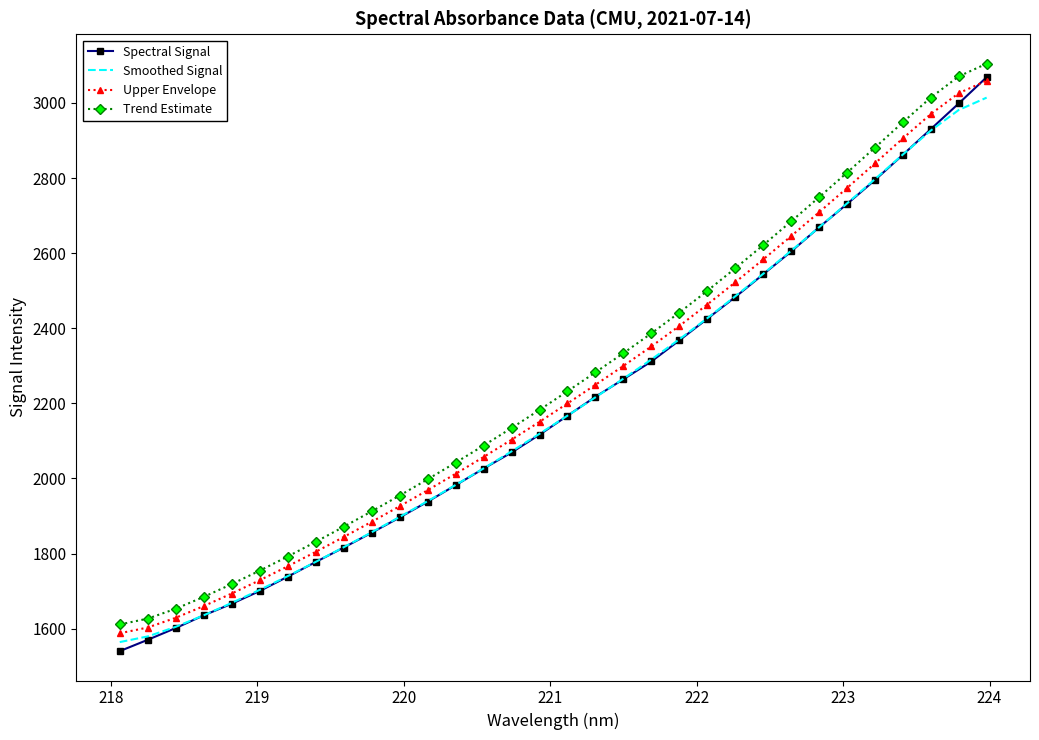

What are all the series names shown in the legend?

Spectral Signal, Smoothed Signal, Upper Envelope, Trend Estimate